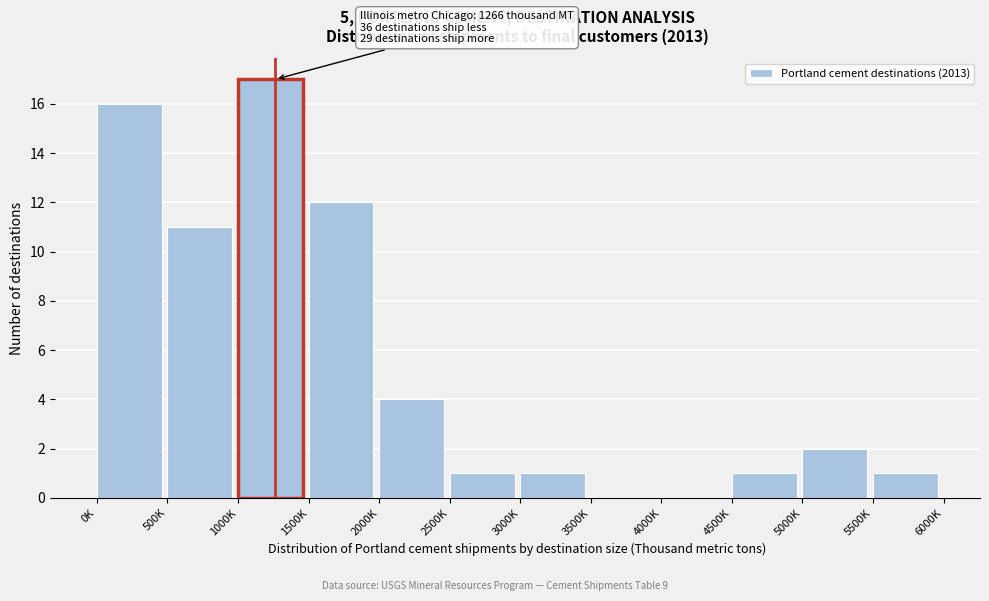

Reading left to right, list all the values displayed in this chart.

0K=16	500K=11	1000K=17	1500K=12	2000K=4	2500K=1	3000K=1	3500K=0	4000K=0	4500K=1	5000K=2	5500K=1